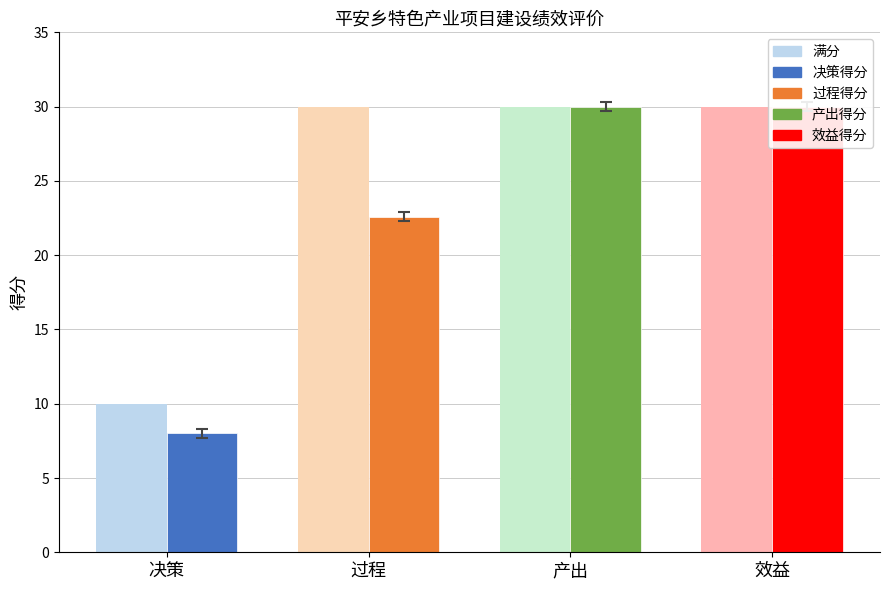

What is the approximate value at 决策?

10